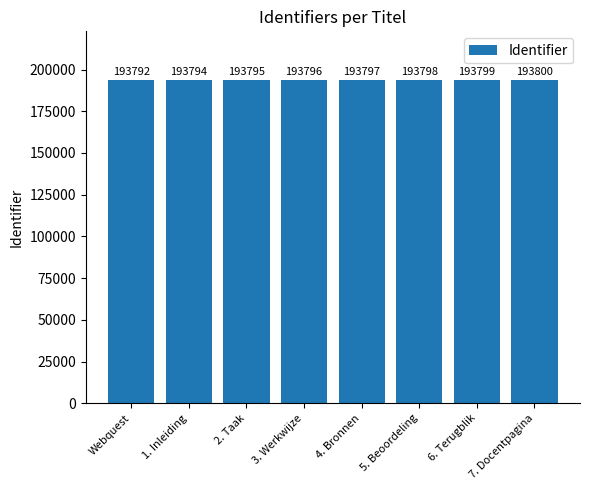

What is the maximum value shown in the chart?

193800